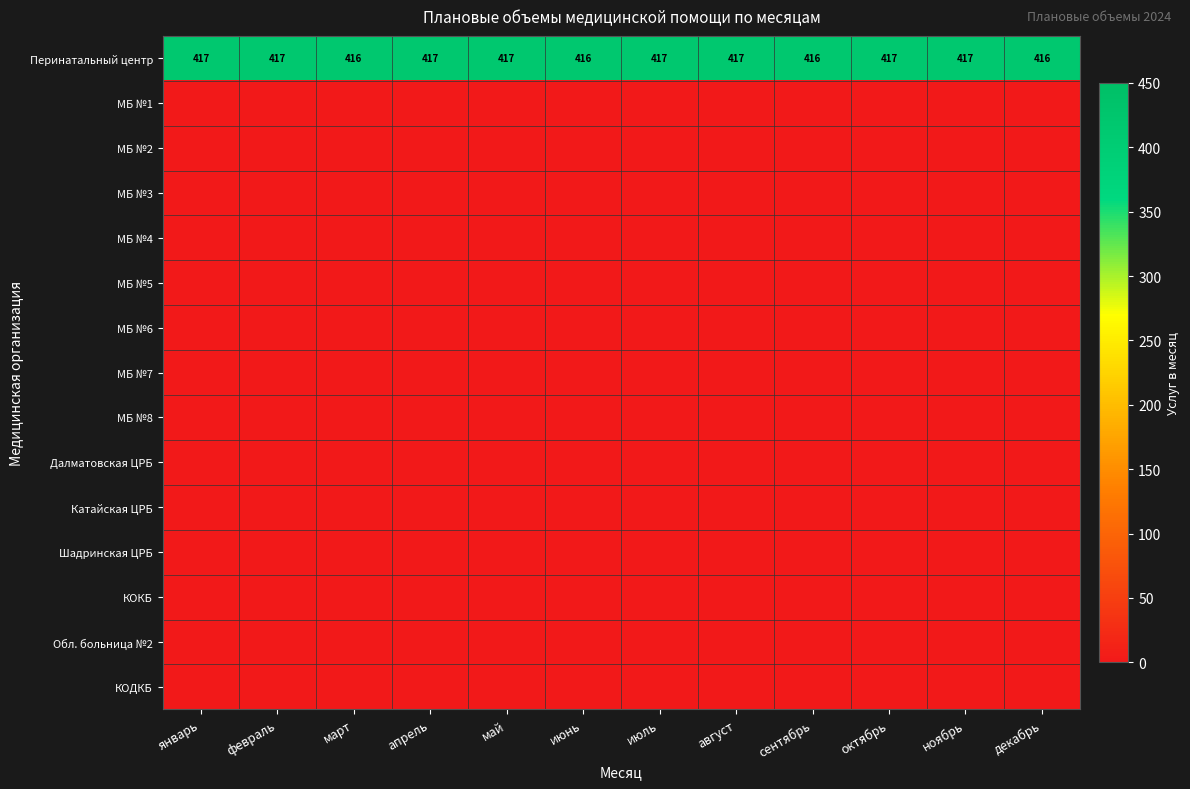

How many Перинатальный центр values are between 416 and 417?

12